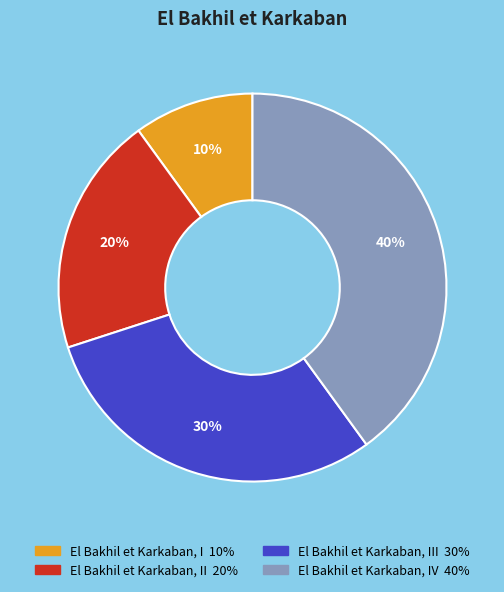

Does any single category account for the majority?

No